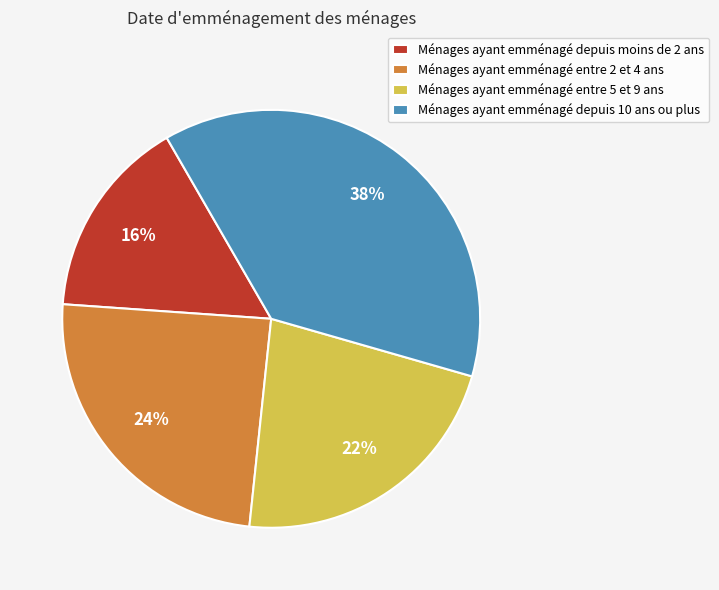

To the nearest percent, what is the difference between the largest and smallest slice percentages?

22%